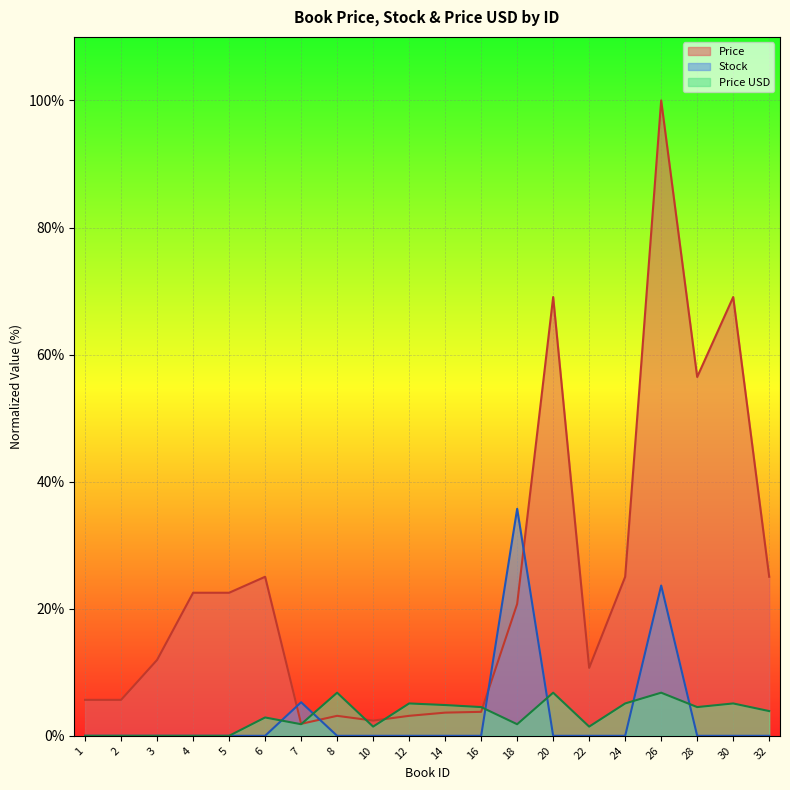

Which series has the largest total across all categories?

Price